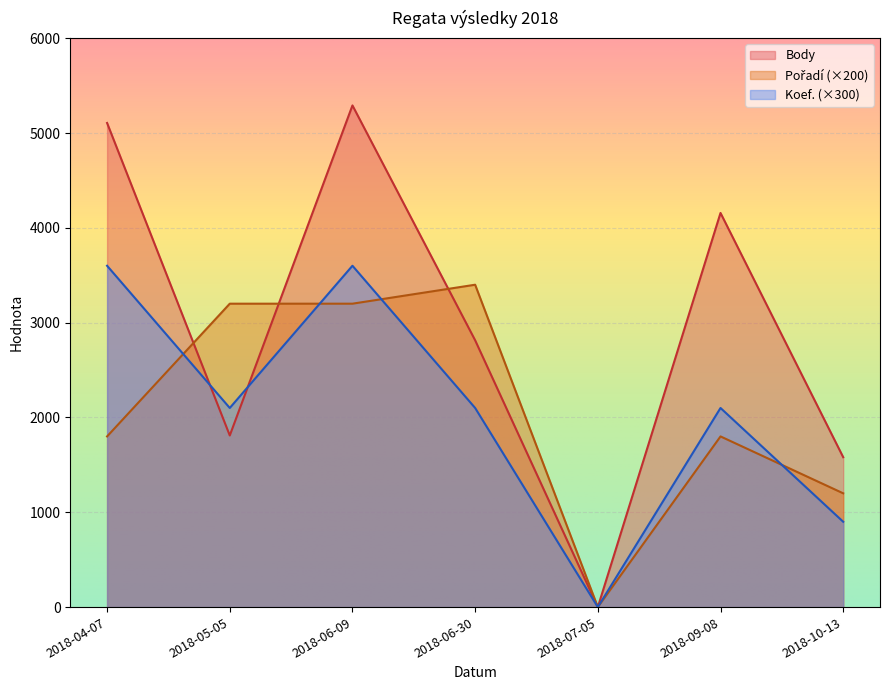

At which category is the sum across all series the highest?

2018-06-09